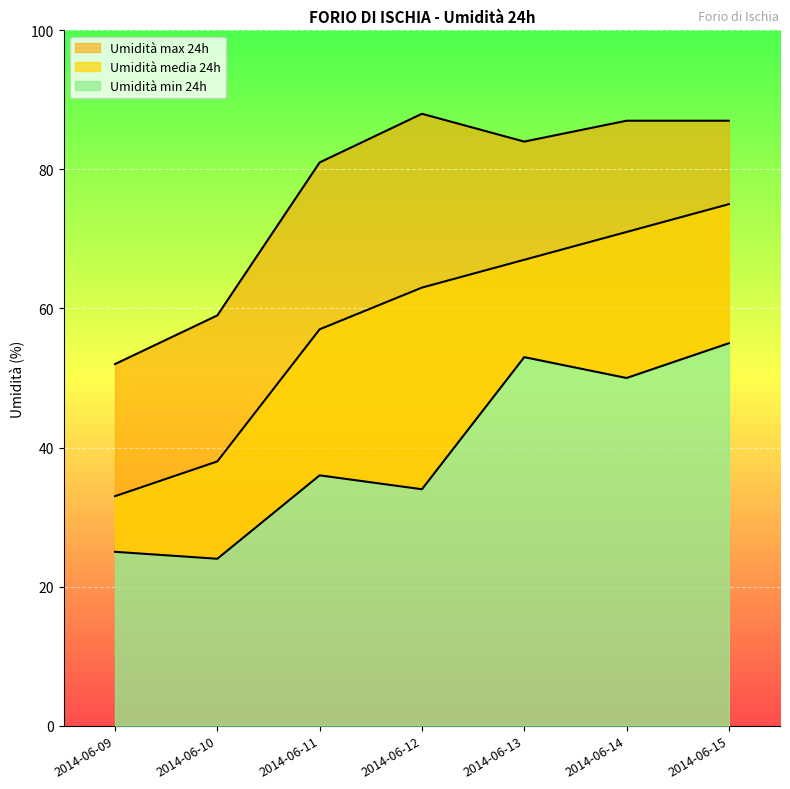

Which category has the lowest value across all series?

2014-06-10